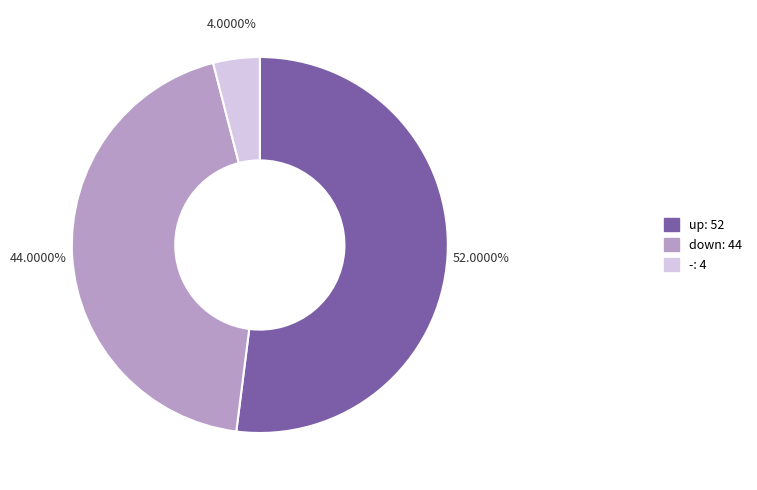

The up slice represents 52% of the pie. True or false?

True